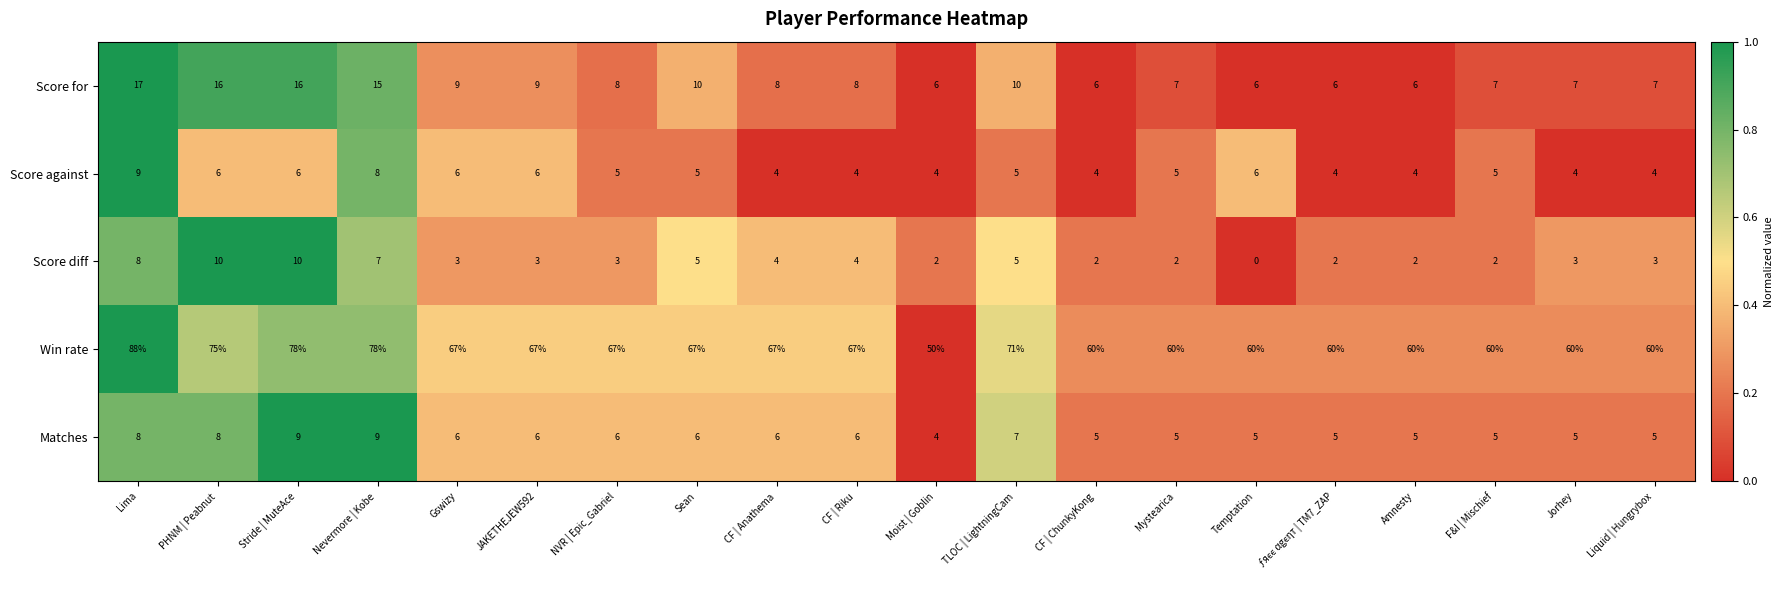

At how many categories does at least one series exceed 0?

20